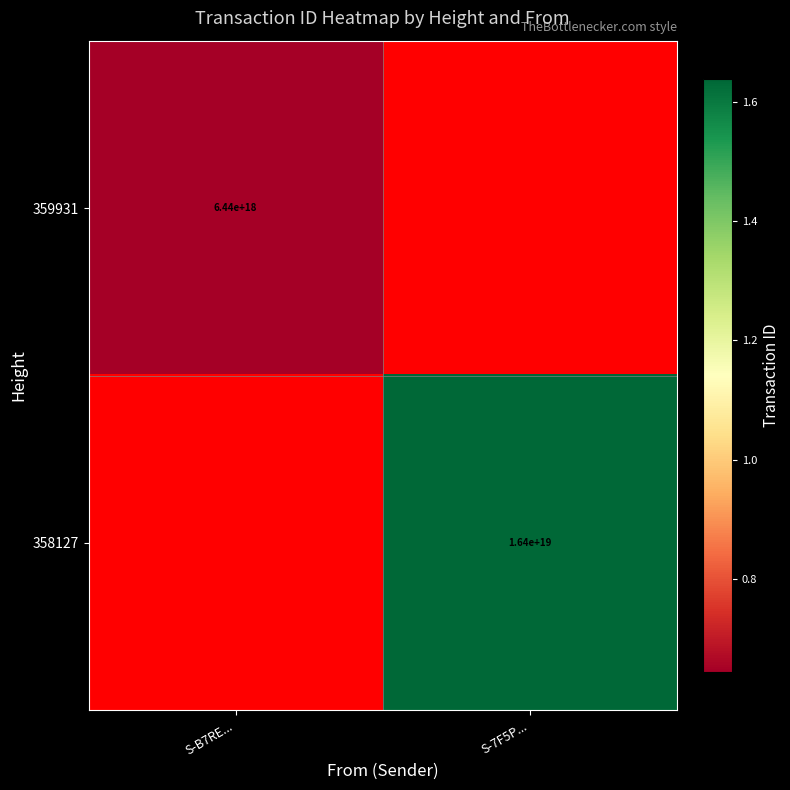

Which has a higher value, S-B7RE... or S-7F5P...?

S-7F5P...